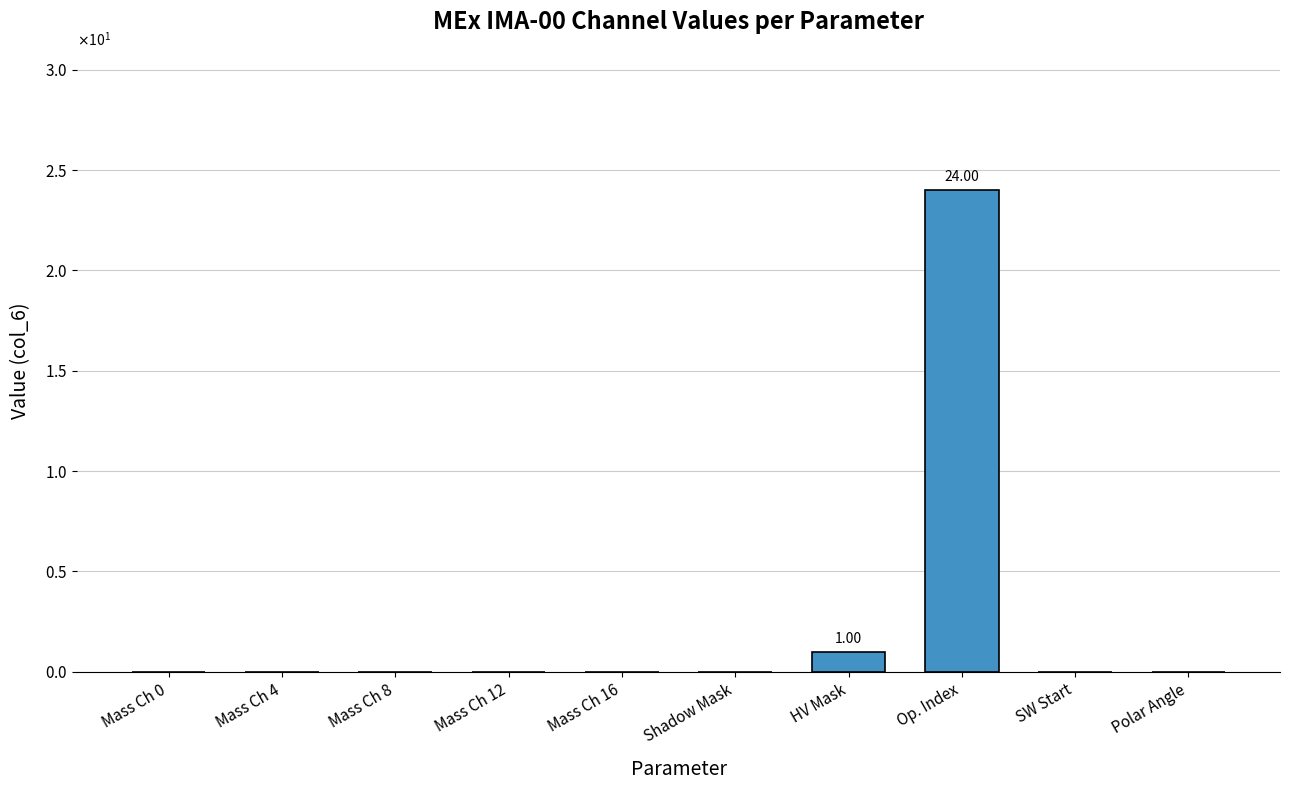

Are the bars horizontal?

No